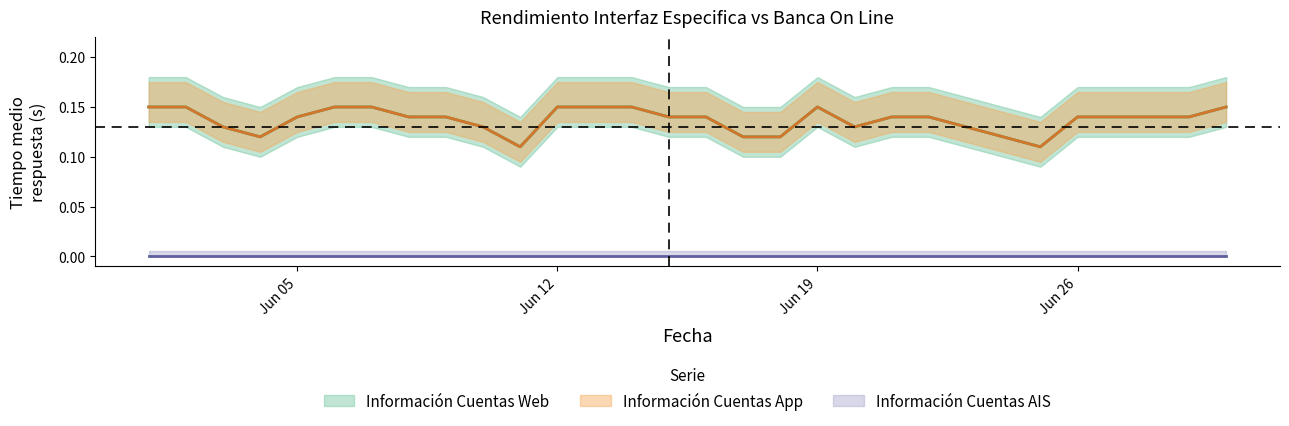

What is the value of the Información Cuentas App point at the 11th from the left?

0.1